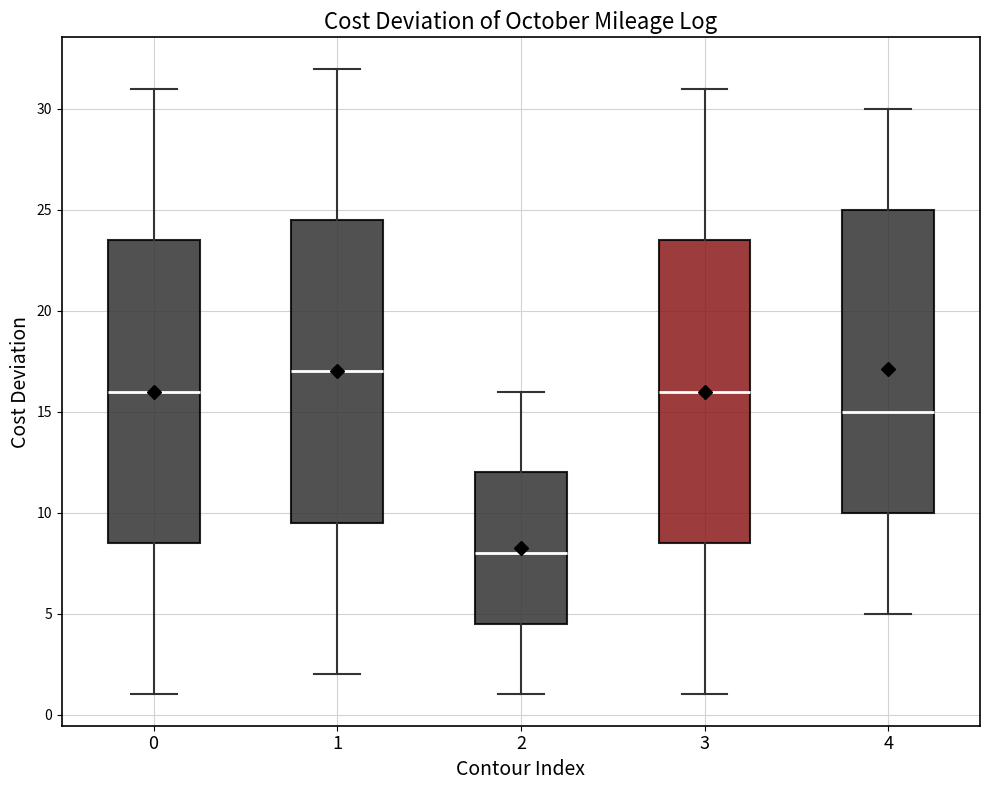

Where does the lower whisker of the box at x = 1 end on the y-axis? The values are not printed on the chart, so give them approximately, as read against the axis.

2.0